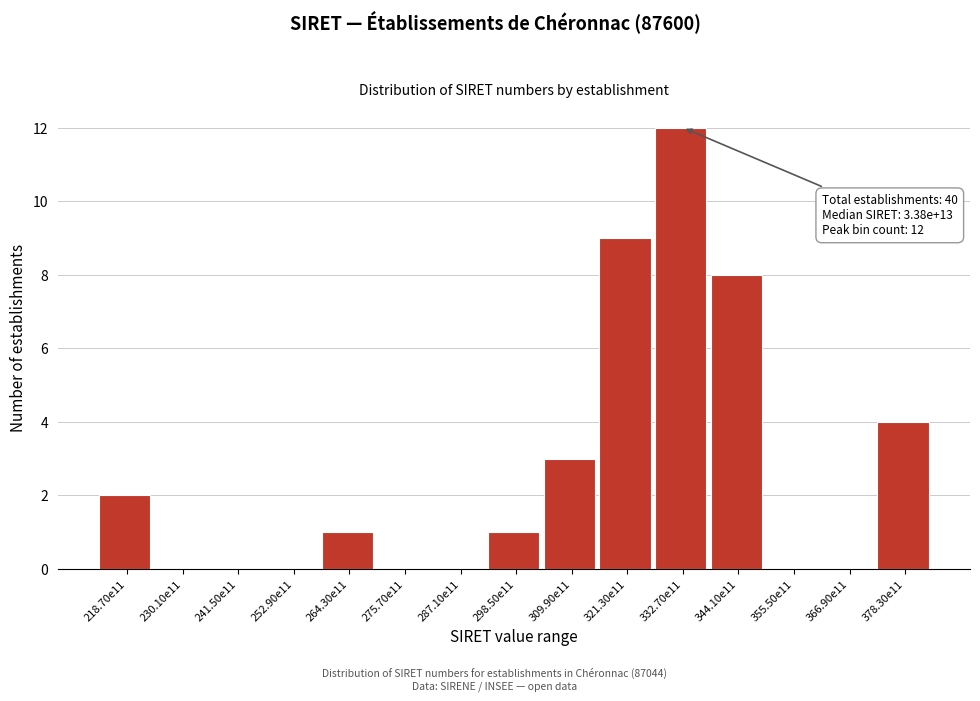

Reading left to right, transcribe all the data shown in this chart.

218.70e11=2	230.10e11=0	241.50e11=0	252.90e11=0	264.30e11=1	275.70e11=0	287.10e11=0	298.50e11=1	309.90e11=3	321.30e11=9	332.70e11=12	344.10e11=8	355.50e11=0	366.90e11=0	378.30e11=4